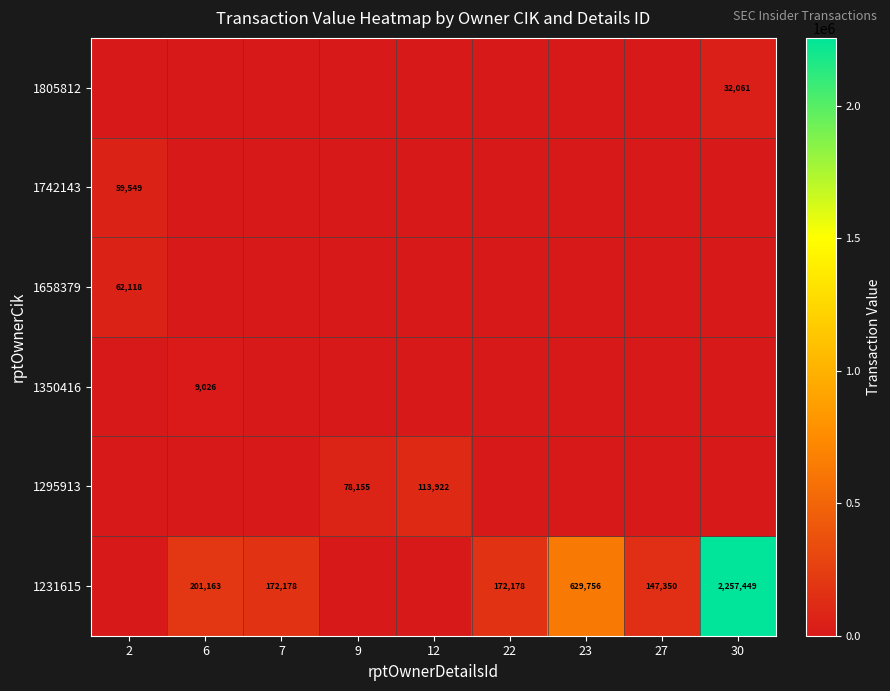

The value of 1231615 at 7 is 243607. True or false?

False